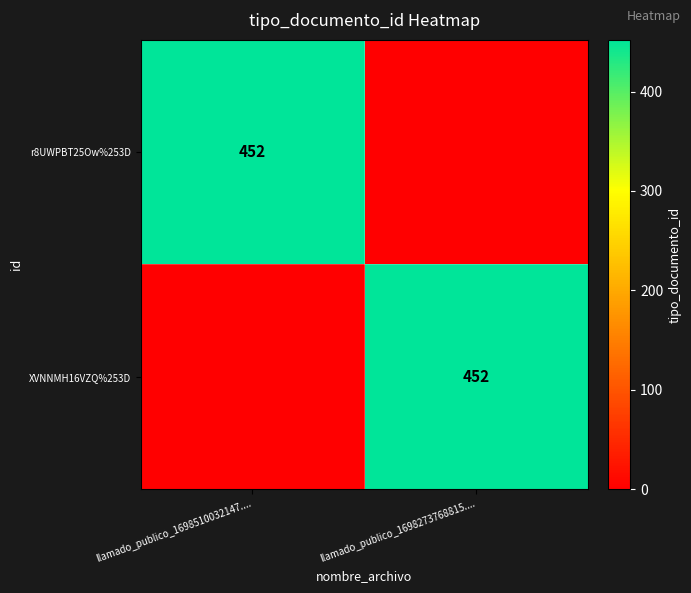

The value of r8UWPBT25Ow%253D at llamado_publico_1698510032147.... is 230. True or false?

False